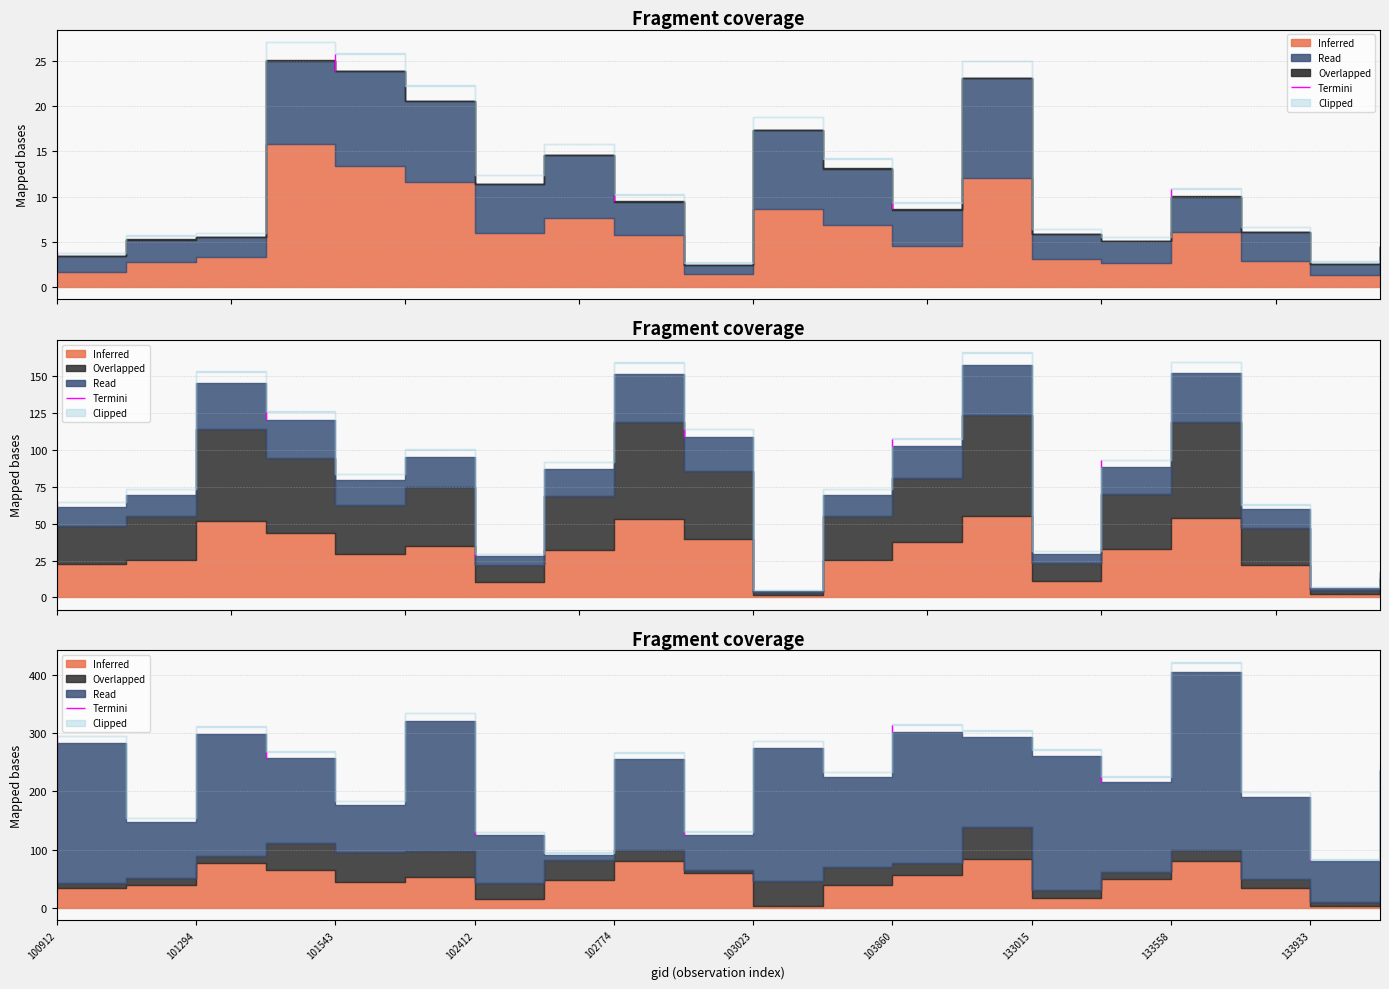

At which category does the chart reach its peak across all series?

133558